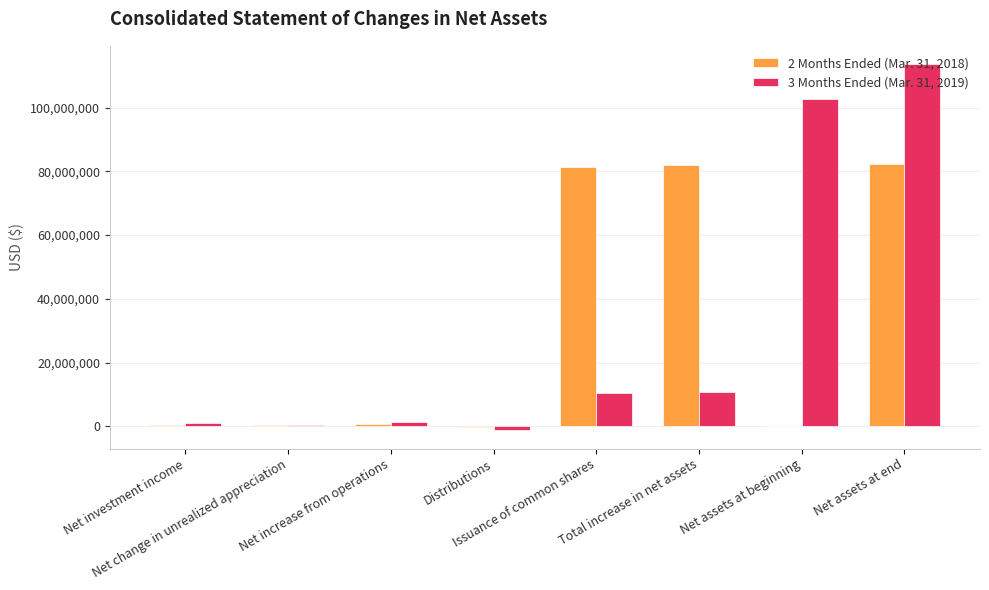

Which category has the highest value across all series?

Net assets at end